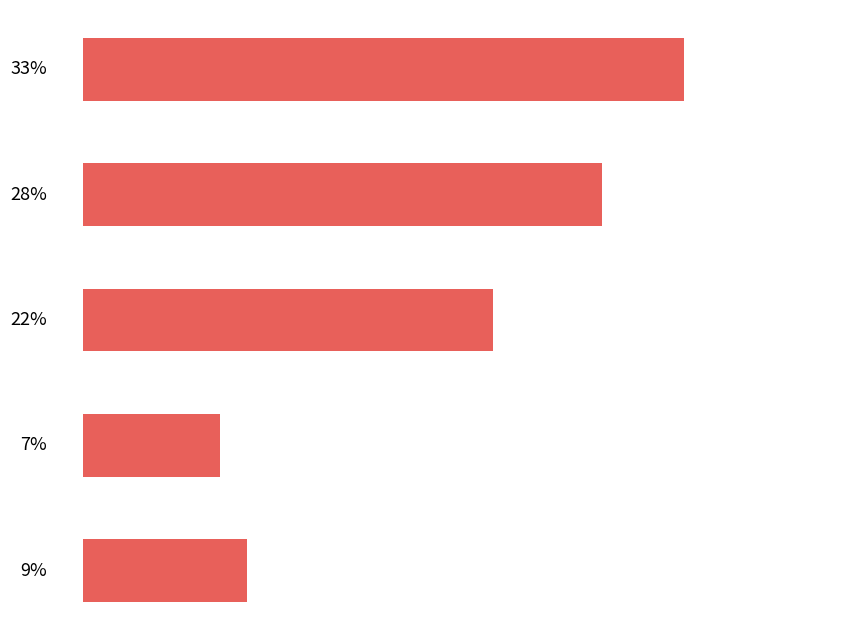

Does the chart contain stacked bars?

No